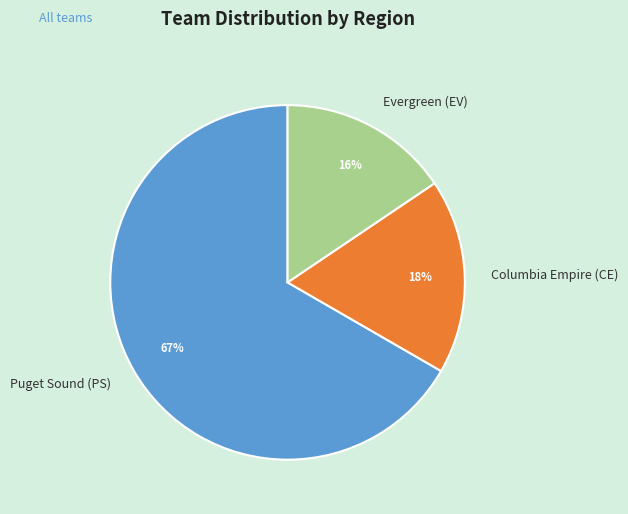

Between Columbia Empire (CE) and Puget Sound (PS), which is larger?

Puget Sound (PS)